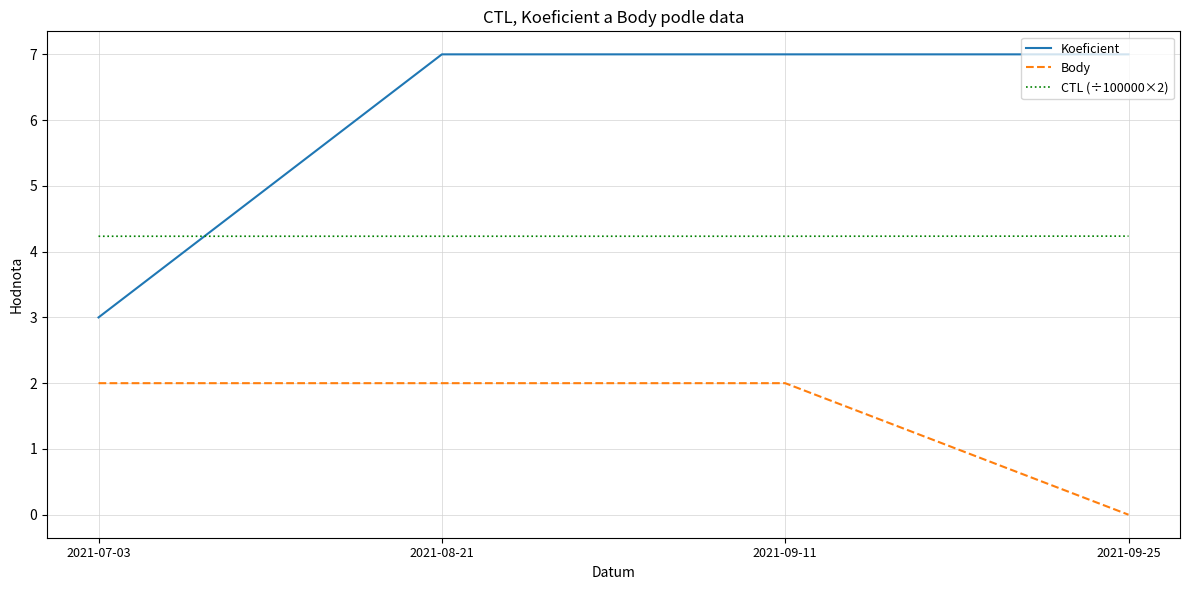

What position from the left is 2021-07-03?

1